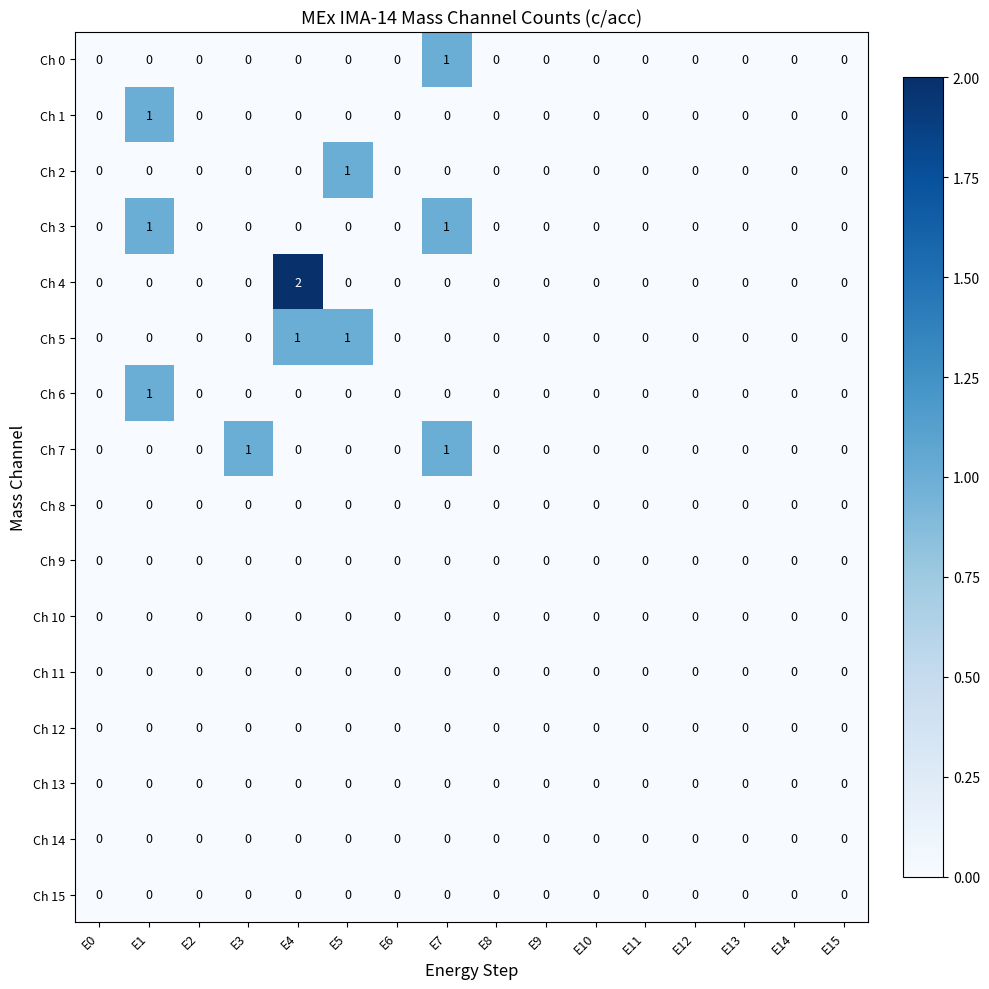

The value of Ch 9 at E0 is 0. True or false?

True